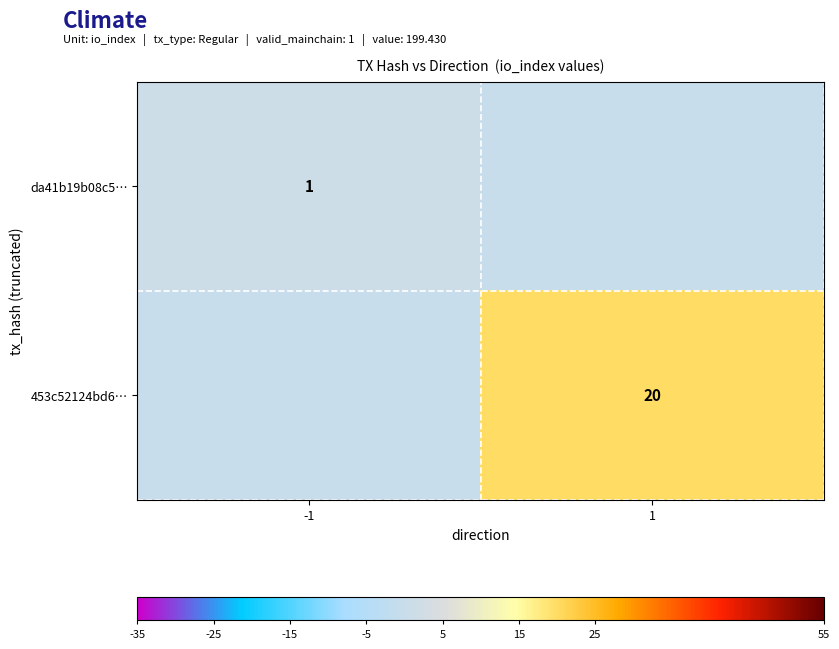

True or false: da41b19b08c5… has a value of 0 at -1.

False